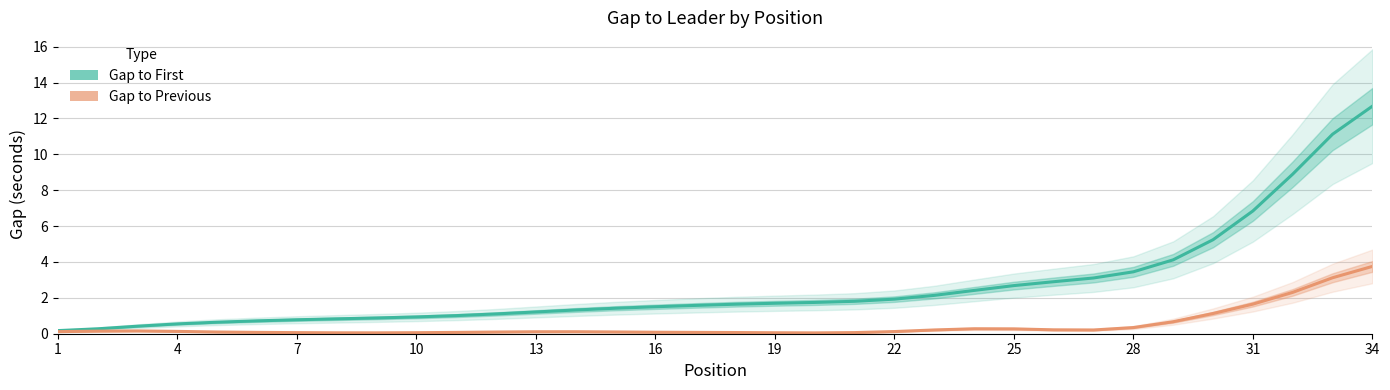

Is it true that Gap to First equals 0.7 at 16?

False